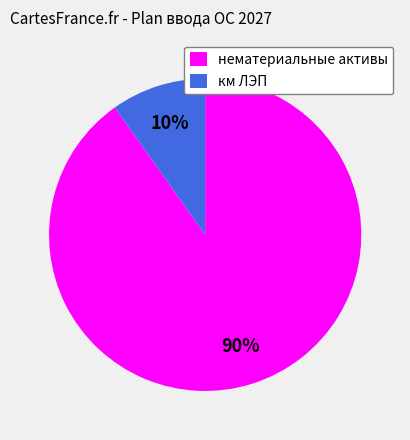

Rank the categories by value from lowest to highest.

км ЛЭП, нематериальные активы